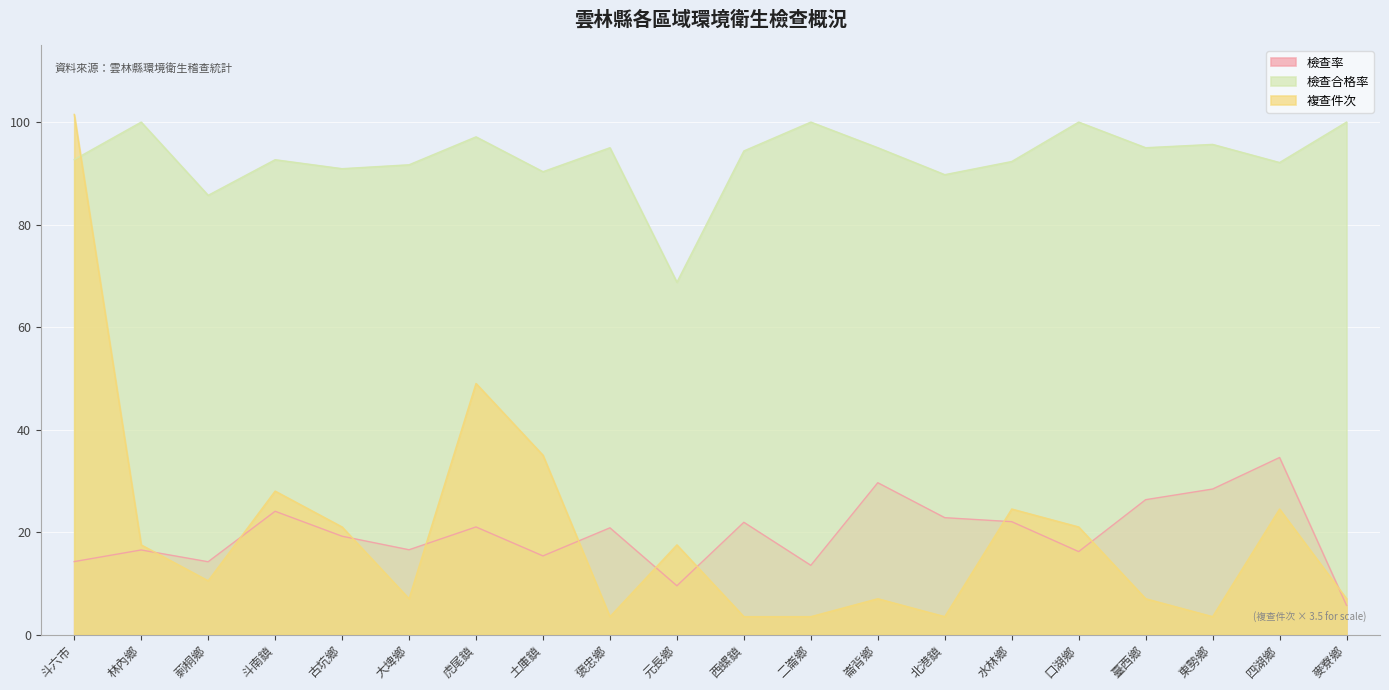

How many lines are shown in the chart?

3